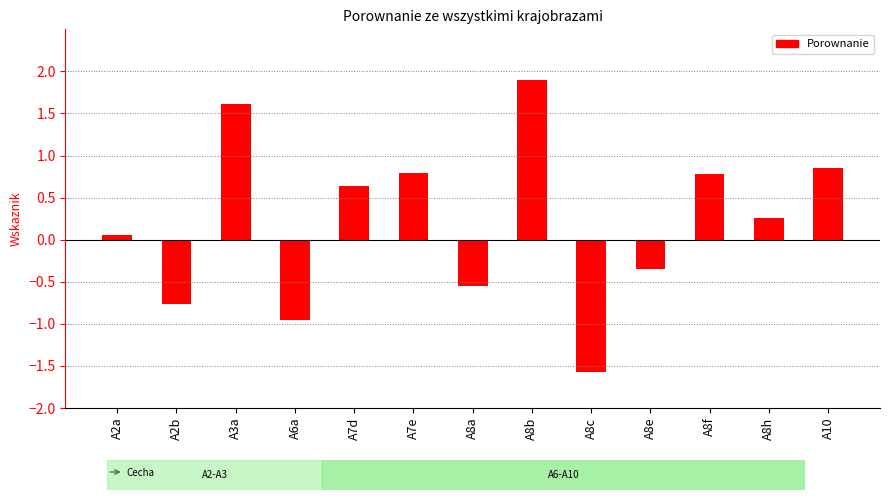

Are the bars grouped side by side (vs. stacked)?

No